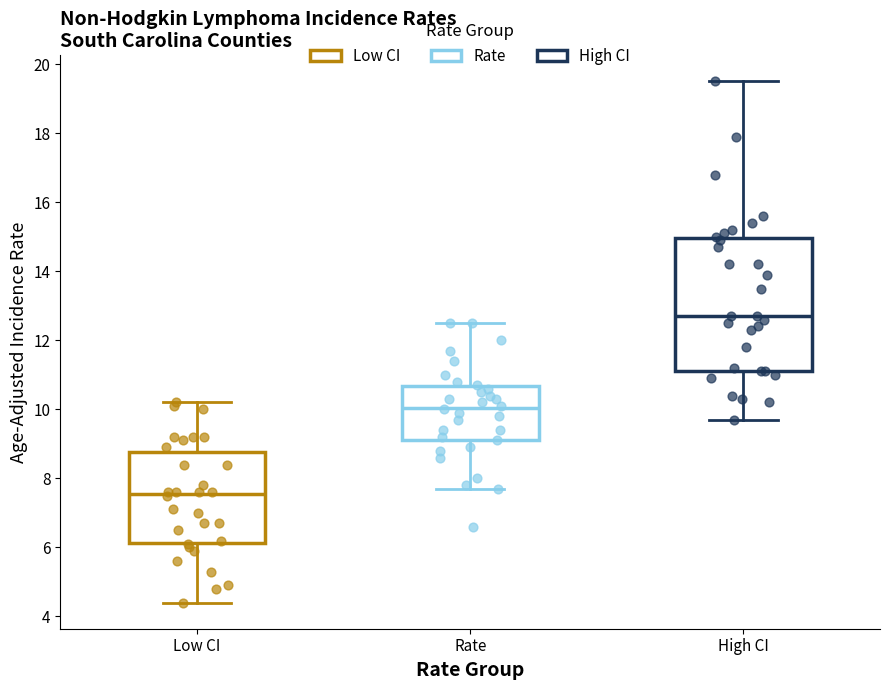

Reading left to right, read every box against the y-axis: the position of its median line, the range the box covers, and the ends of its whiskers. The values are not printed on the chart, so give them approximately, as read against the axis.

Low CI: median 7.6, box 6.2 to 8.8, whiskers 4.4 to 10.2
Rate: median 10.0, box 9.2 to 10.6, whiskers 7.8 to 12.6
High CI: median 12.8, box 11.2 to 15.0, whiskers 9.8 to 19.6